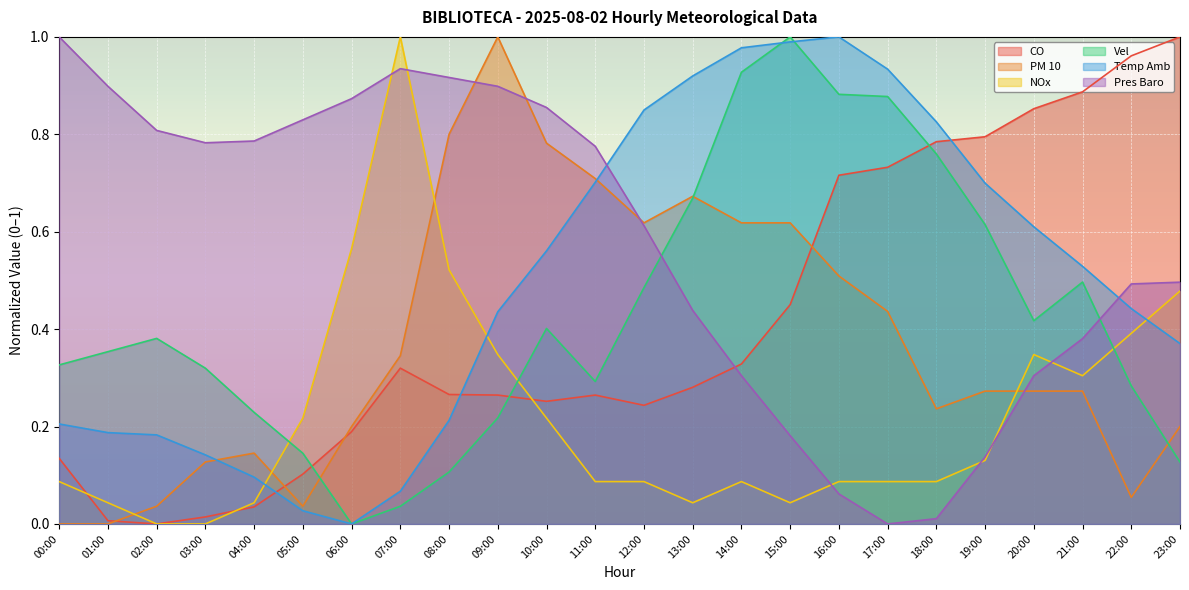

How many lines are shown in the chart?

6